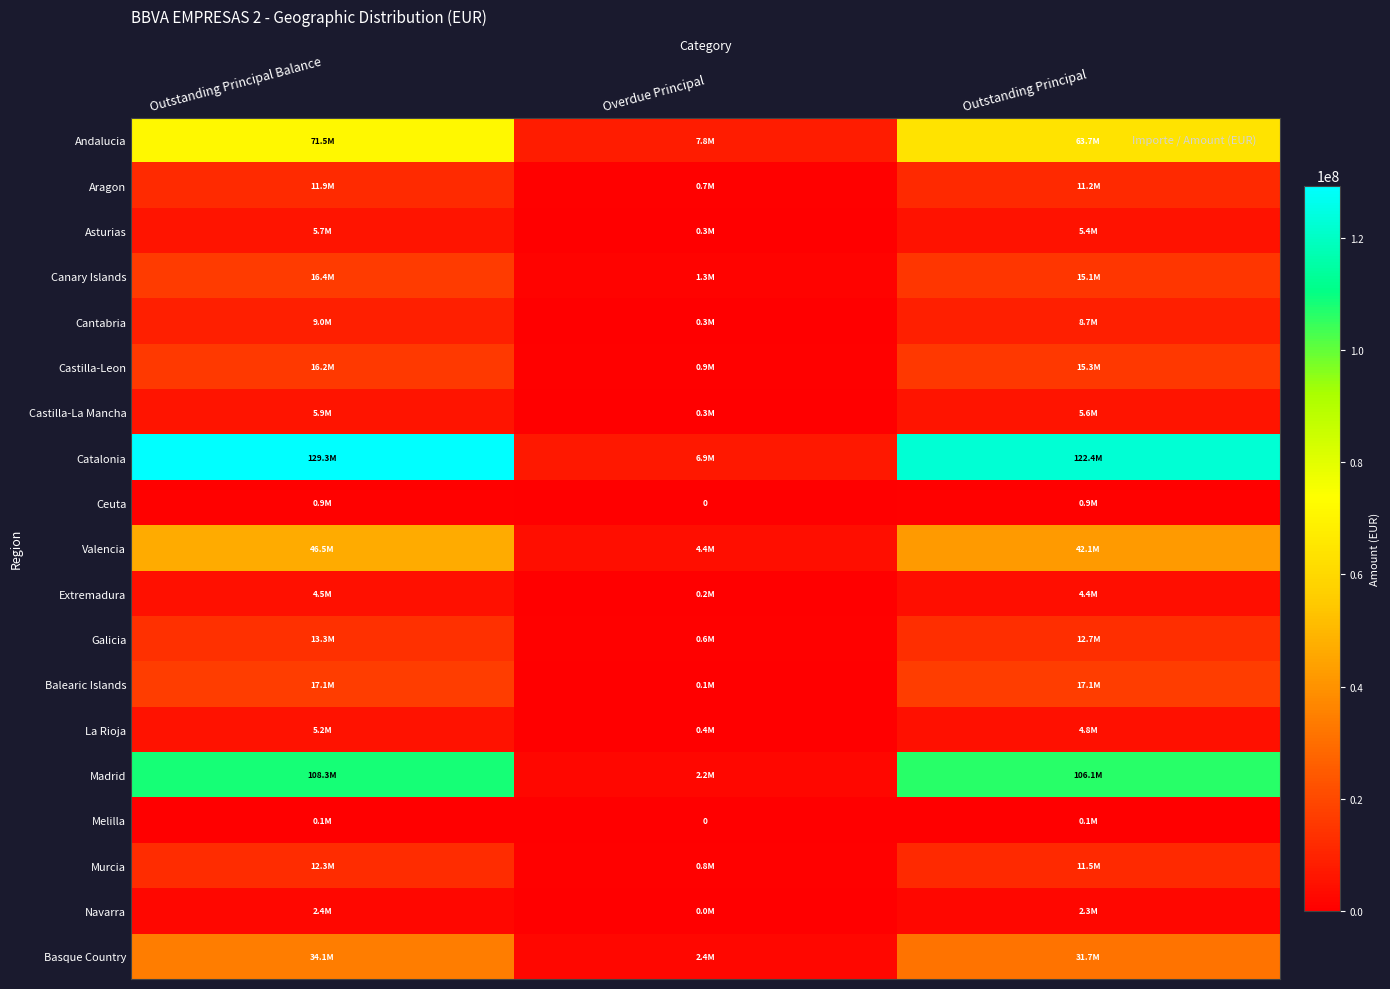

Rank the series at Outstanding Principal Balance from highest to lowest value.

Catalonia, Madrid, Andalucia, Valencia, Basque Country, Balearic Islands, Canary Islands, Castilla-Leon, Galicia, Murcia, Aragon, Cantabria, Castilla-La Mancha, Asturias, La Rioja, Extremadura, Navarra, Ceuta, Melilla